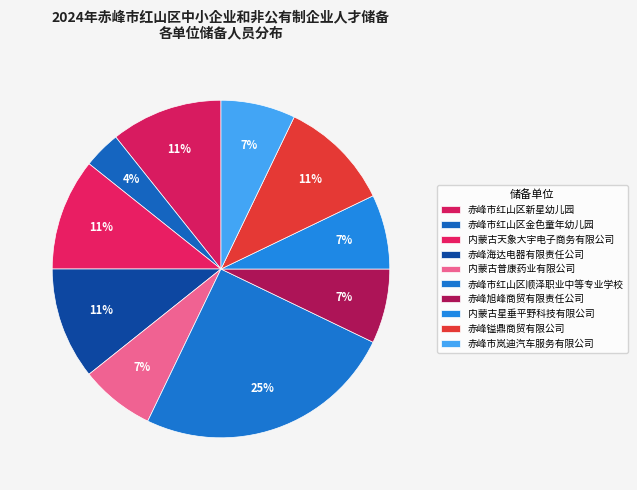

How many segments does this pie chart have?

10